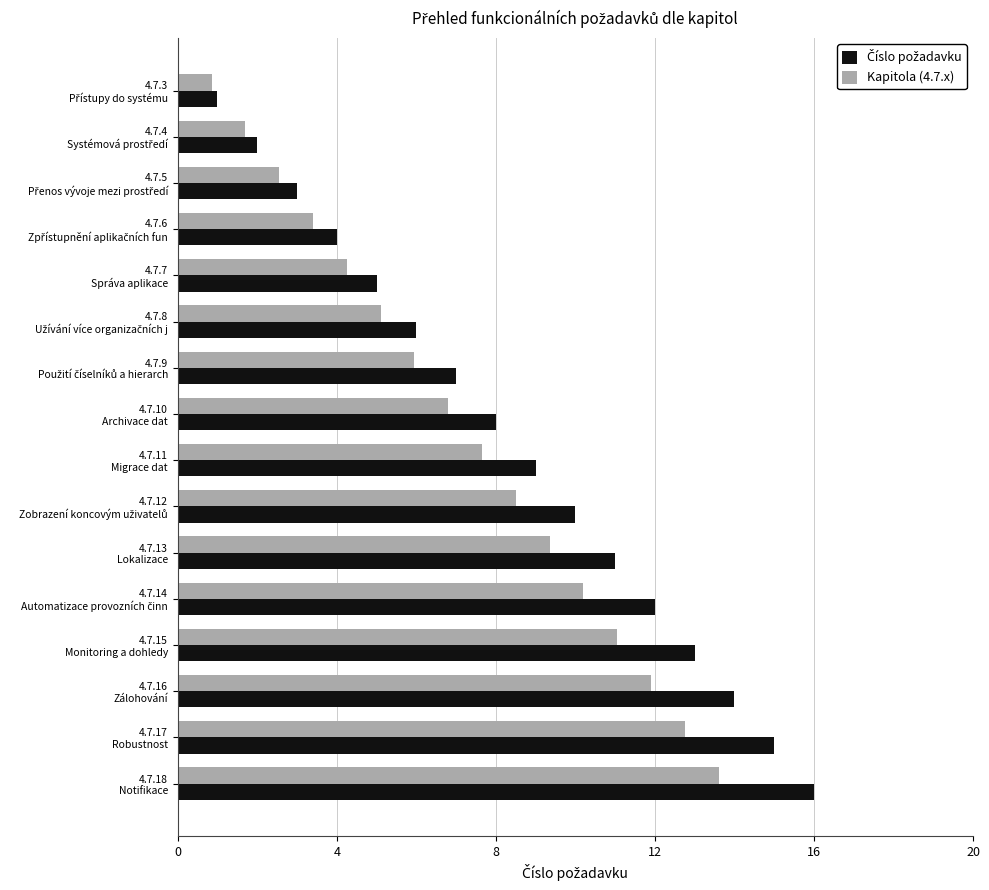

What is the sum of all Kapitola (4.7.x) values?

115.6